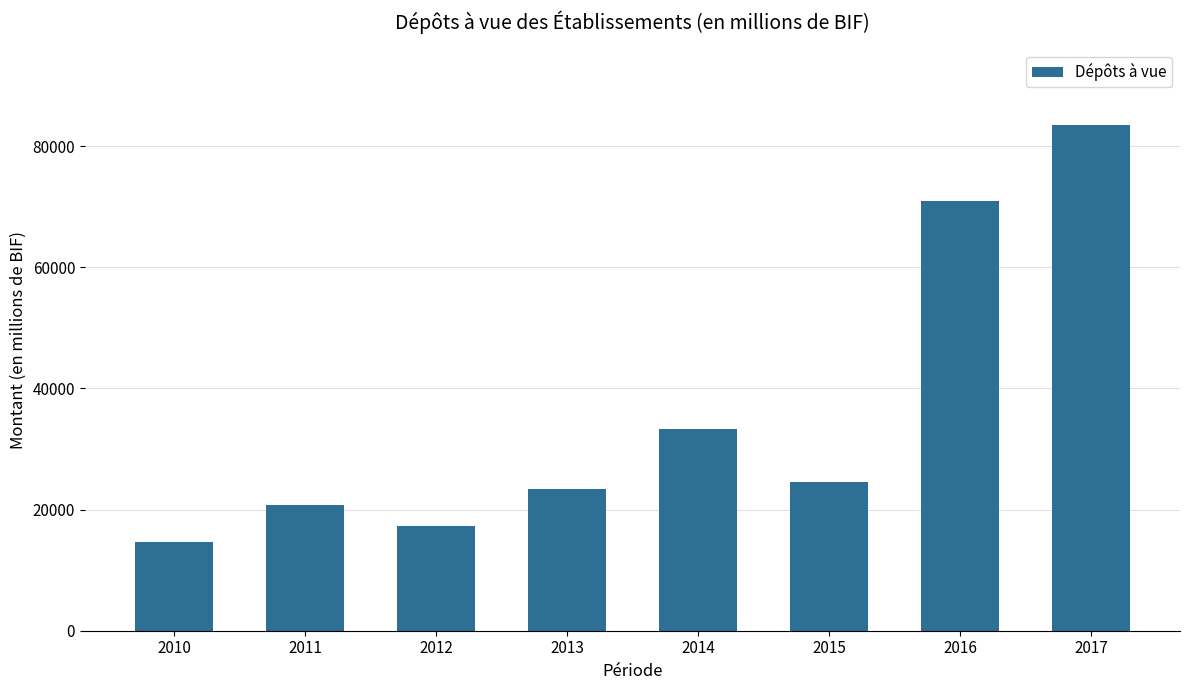

Reading left to right, what are all the values shown in this chart?

14584.9	20684.4	17215.7	23416.1	33226.2	24536.4	70881.1	83425.2